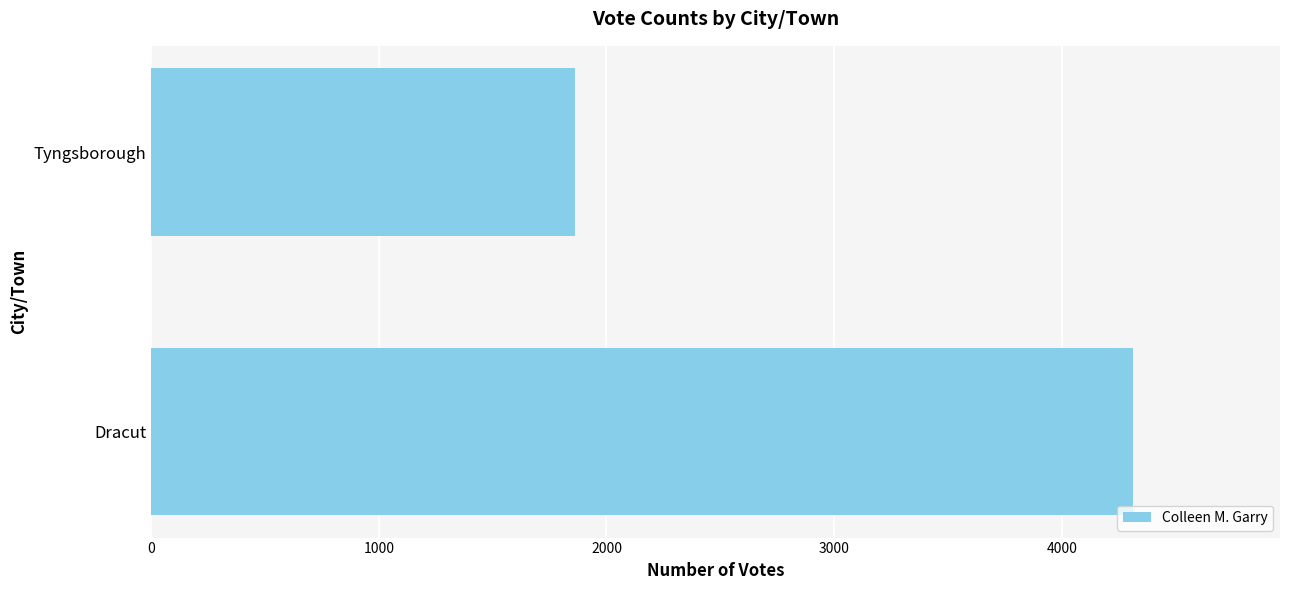

What is the sum of all values?

6176